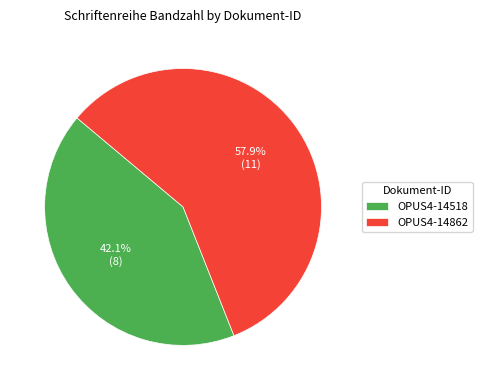

To the nearest percent, what is the difference between the largest and smallest slice percentages?

16%